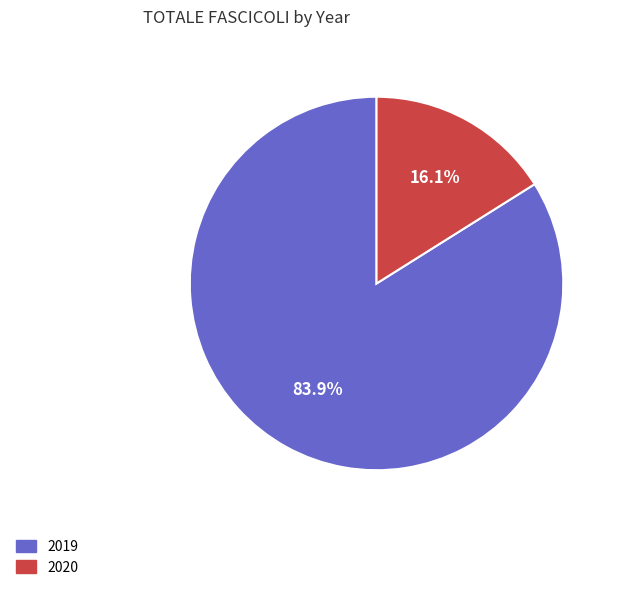

Is it true that 2020 is 27% of the pie?

False